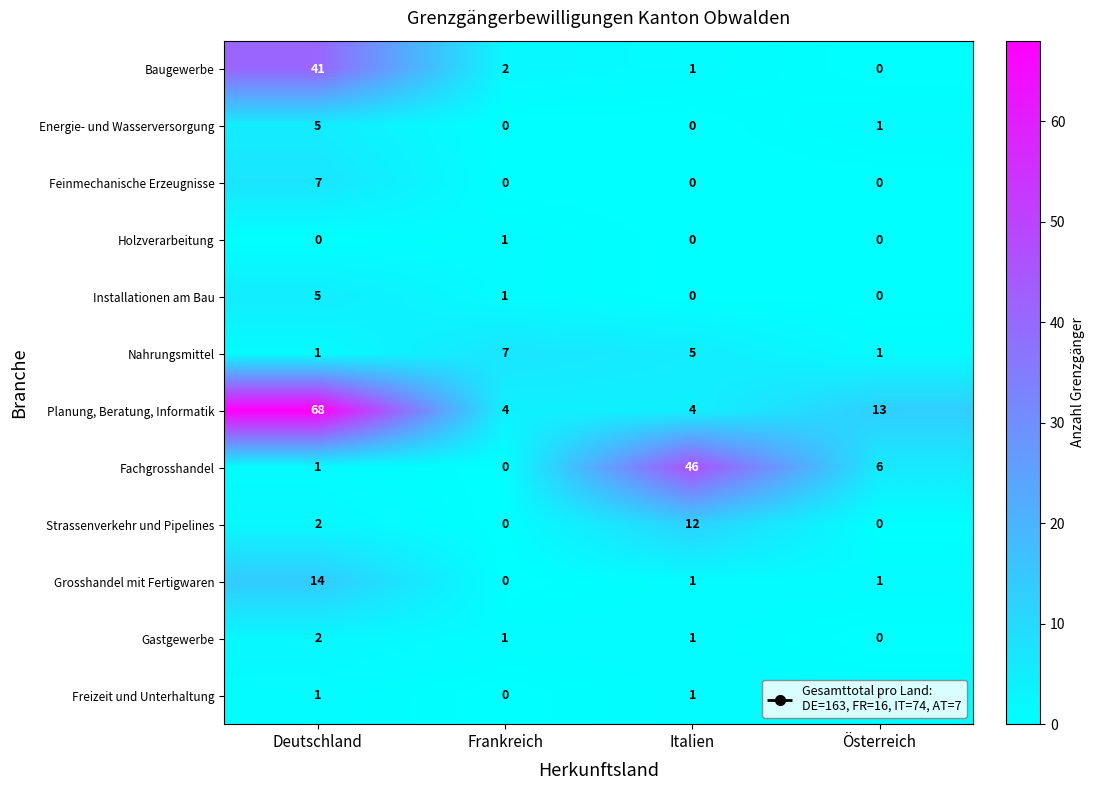

How many data points does each series have?

4